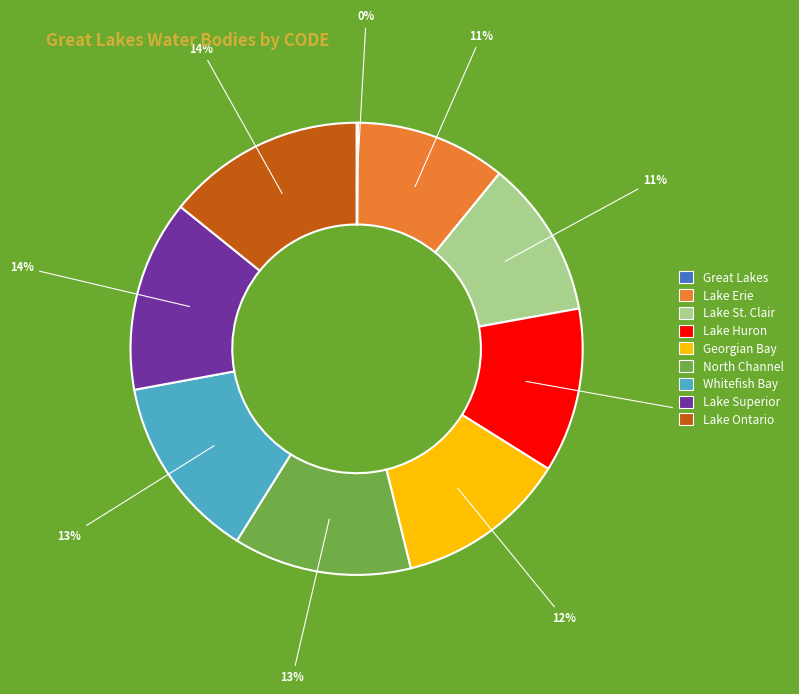

True or false: Georgian Bay accounts for 12% of the total.

True